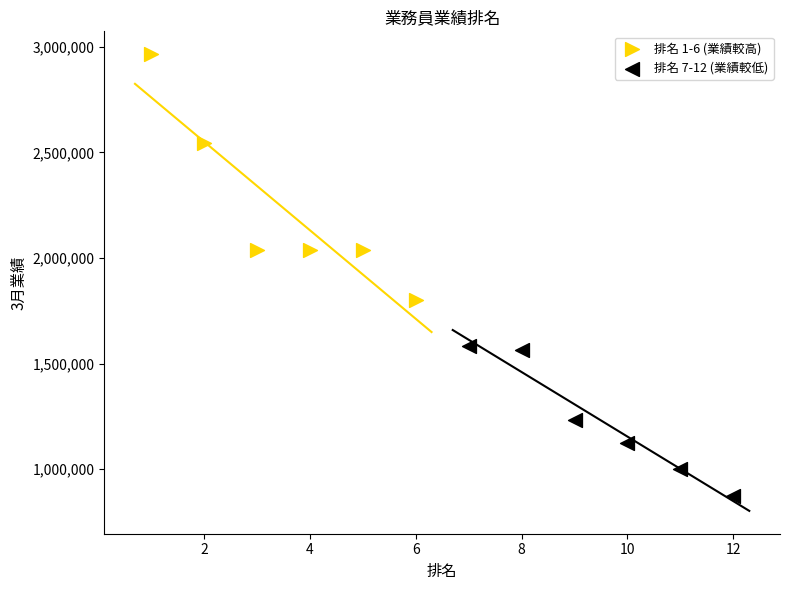

Which series reaches the minimum Y coordinate?

排名 7-12 (業績較低)